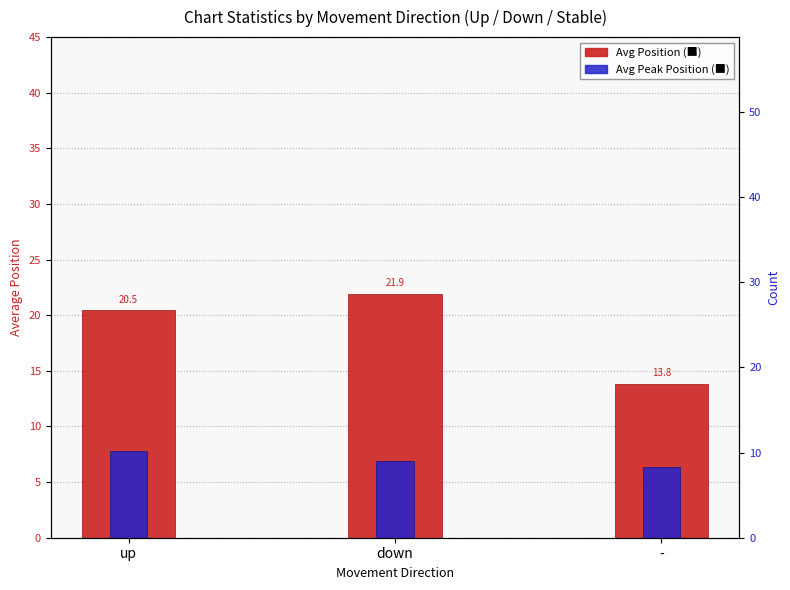

At how many categories does at least one series exceed 9?

3